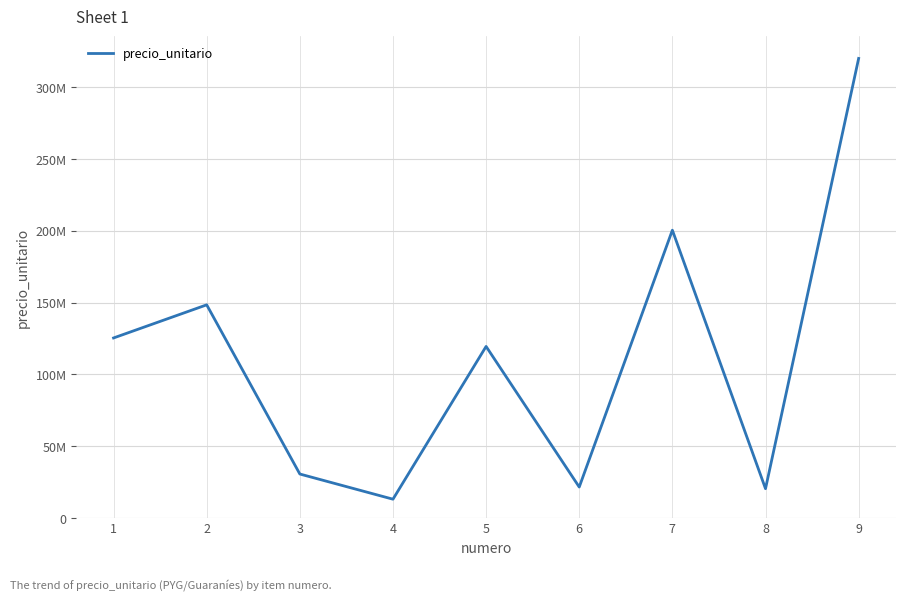

Which category has the highest value across all series?

9